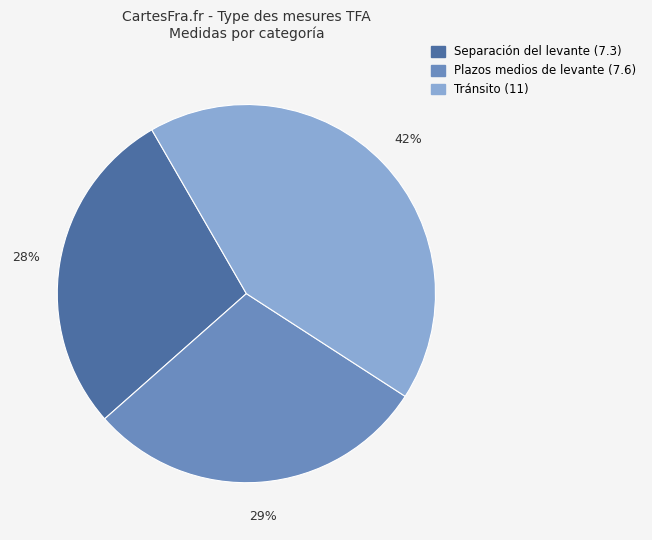

How many segments does this pie chart have?

3